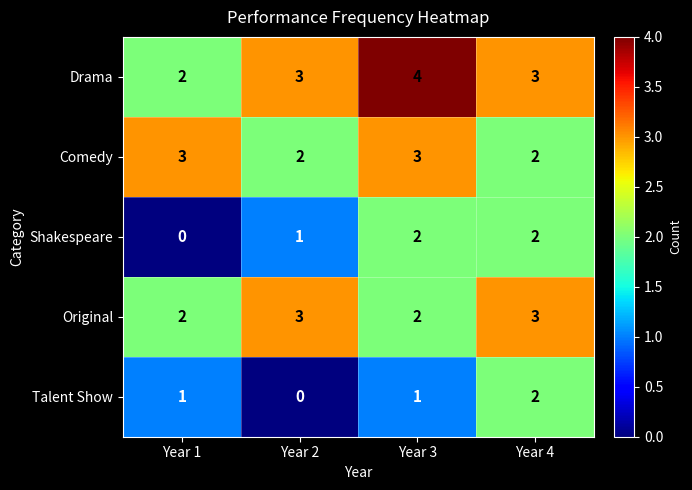

Which series has the largest total across all categories?

Drama